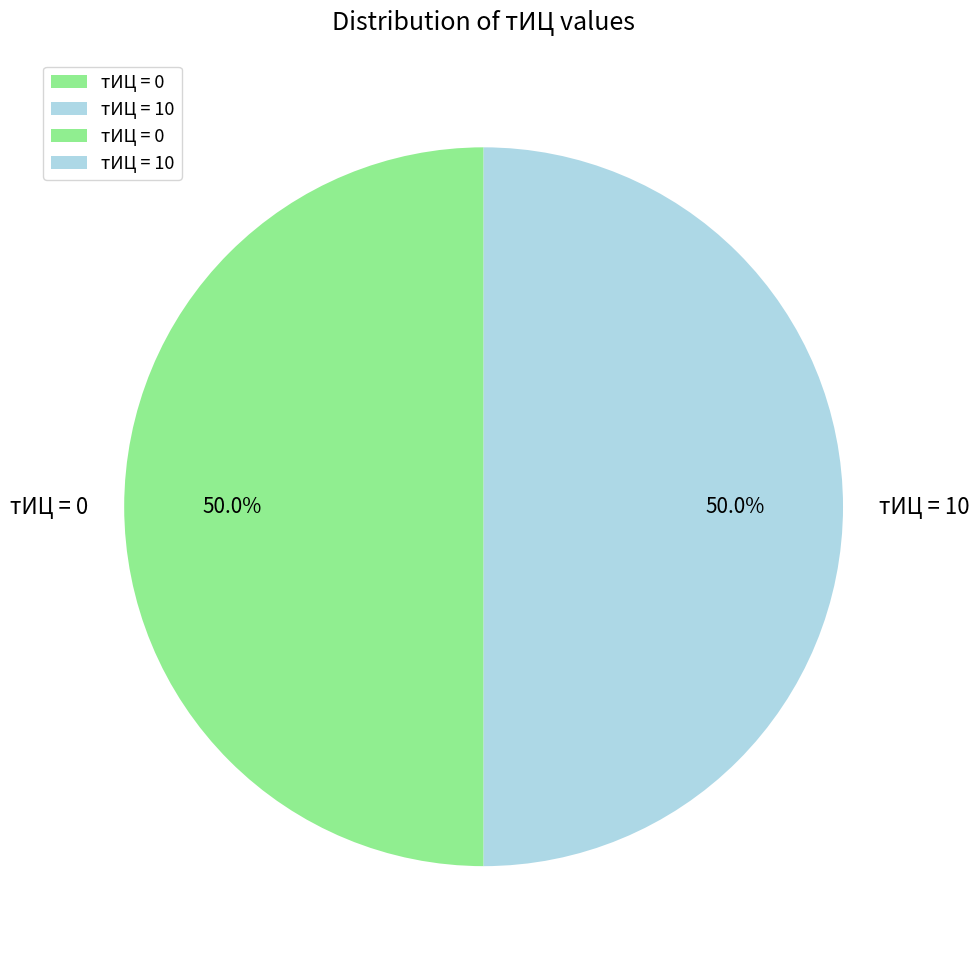

What is the total percentage of тИЦ = 10 and тИЦ = 0?

100.0%